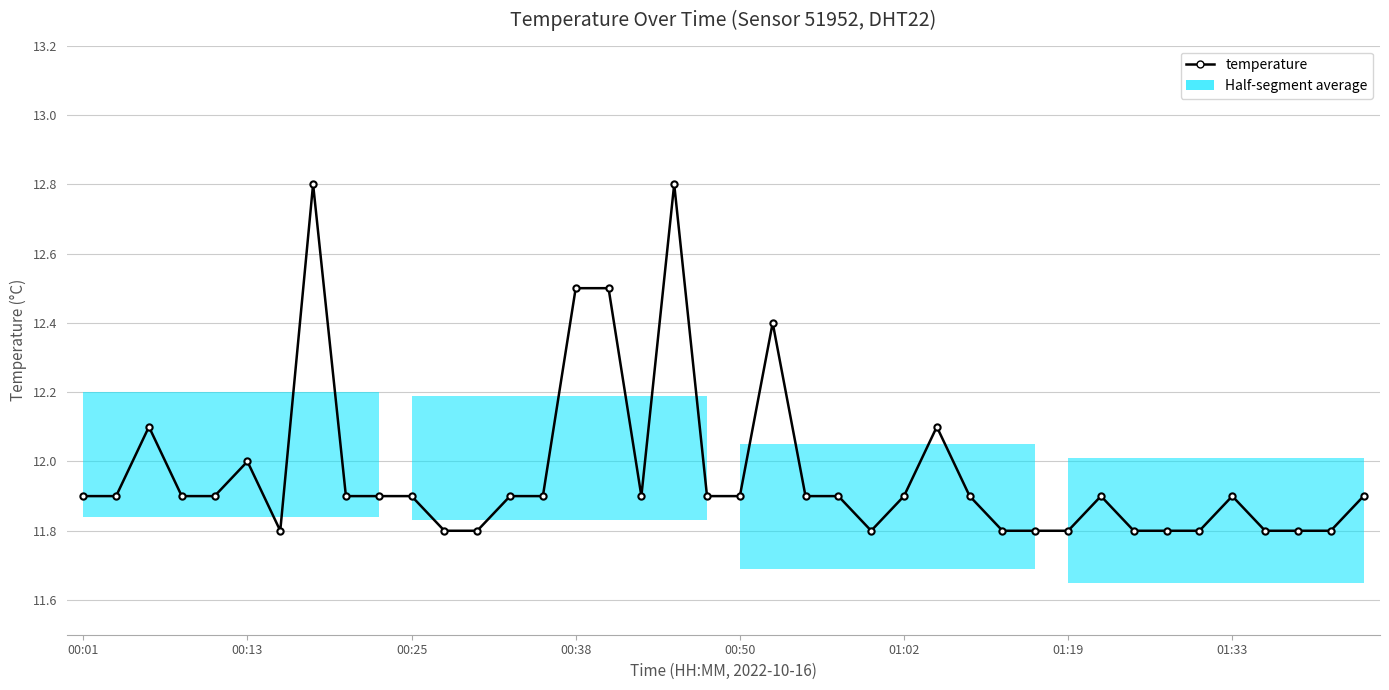

What is the average value?

12.0